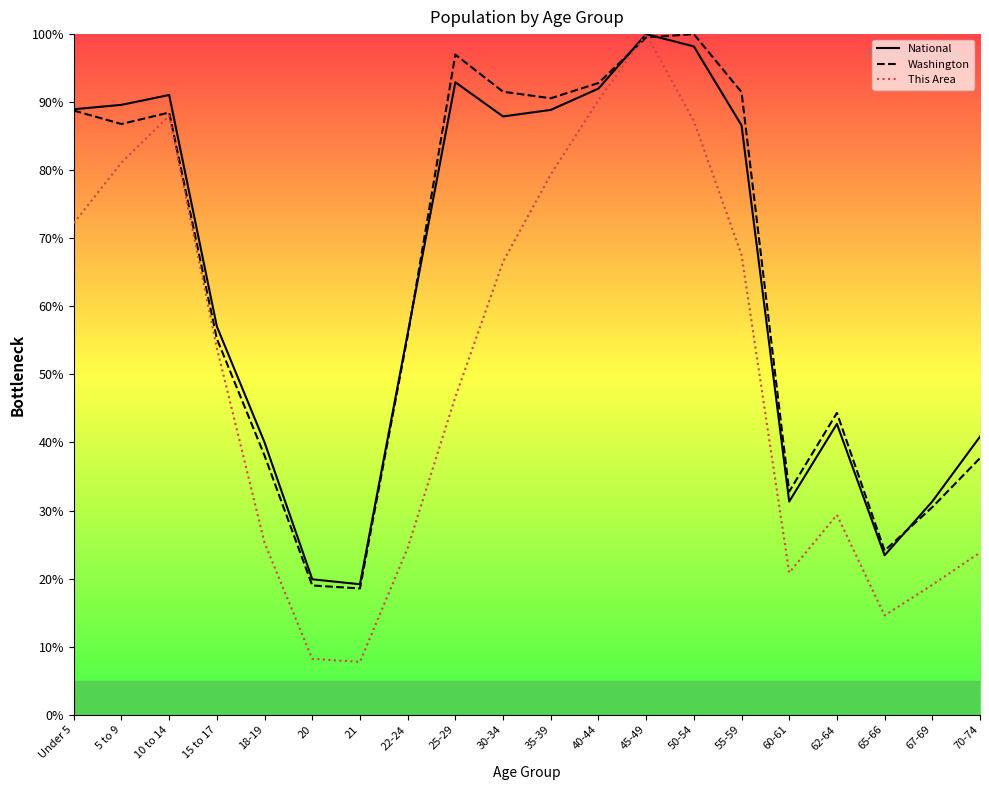

What are all the series names shown in the legend?

National, Washington, This Area